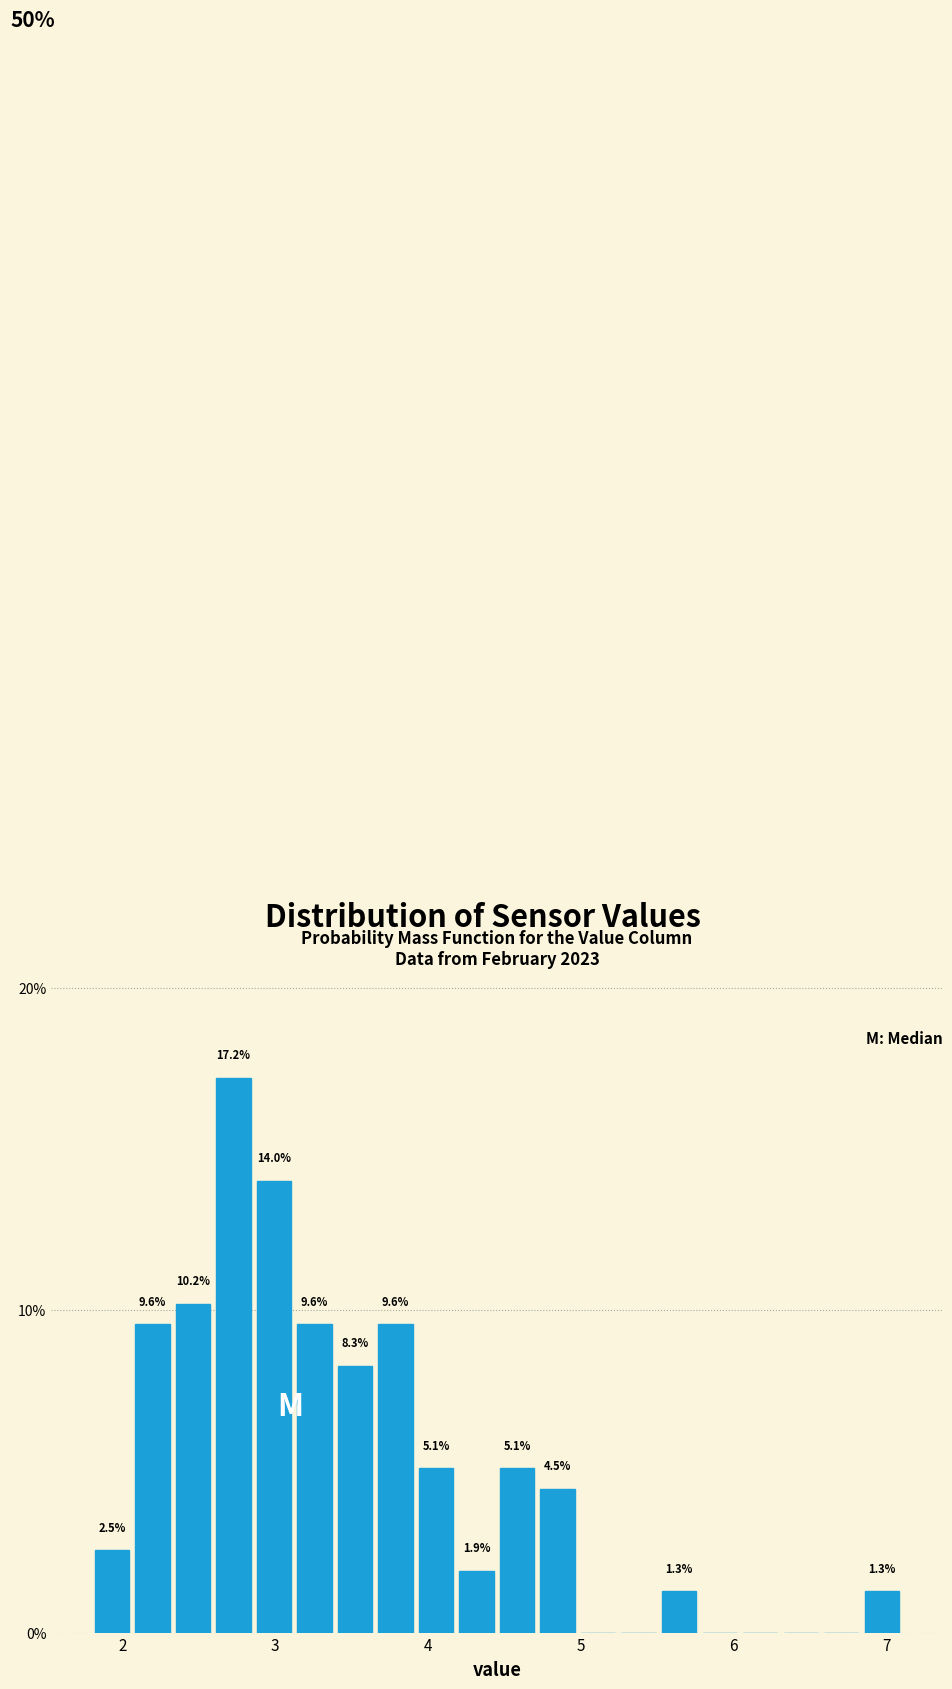

Around what value on the x-axis is the tallest bar? Give the approximate position of its centre, as read against the axis.

2.7